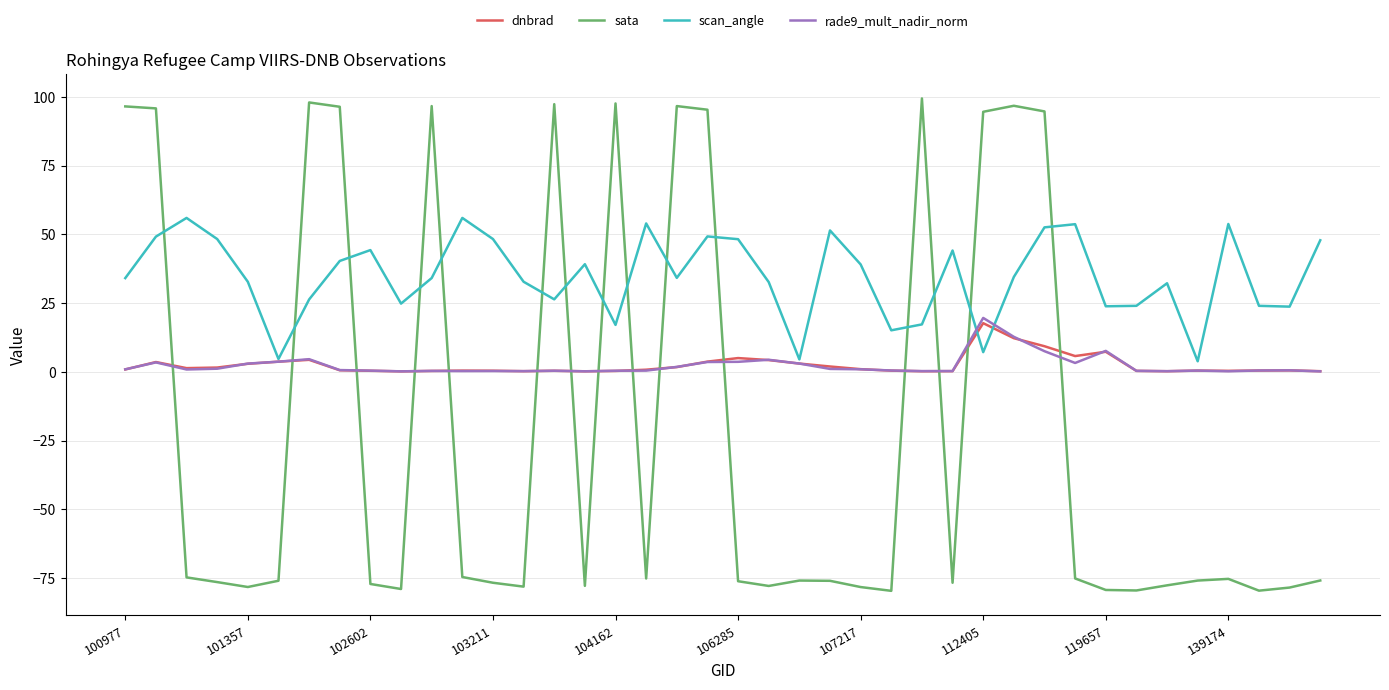

After their last crossing, which series has the higher values: sata or scan_angle?

scan_angle